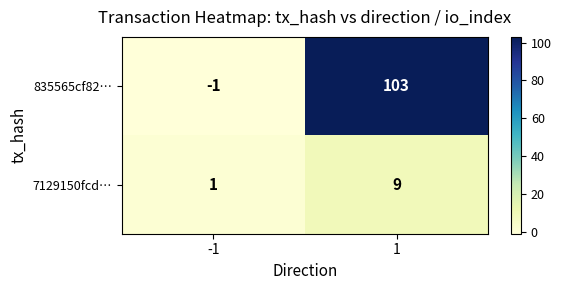

Read the 7129150fcd… value at 1.

9